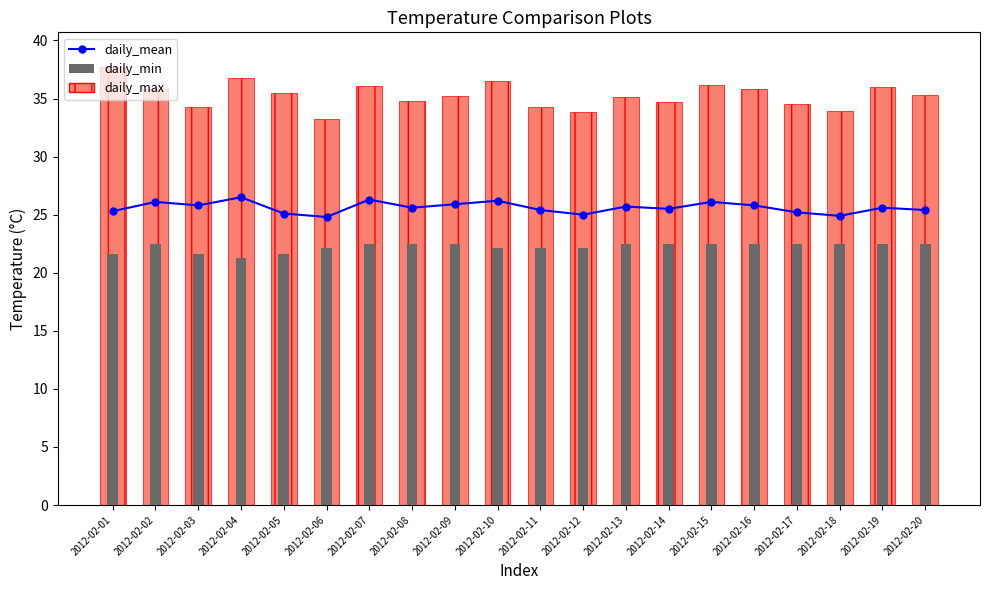

Reading left to right, extract all data points from this chart.

2012-02-01=25.3	2012-02-02=26.1	2012-02-03=25.8	2012-02-04=26.5	2012-02-05=25.1	2012-02-06=24.8	2012-02-07=26.3	2012-02-08=25.6	2012-02-09=25.9	2012-02-10=26.2	2012-02-11=25.4	2012-02-12=25.0	2012-02-13=25.7	2012-02-14=25.5	2012-02-15=26.1	2012-02-16=25.8	2012-02-17=25.2	2012-02-18=24.9	2012-02-19=25.6	2012-02-20=25.4